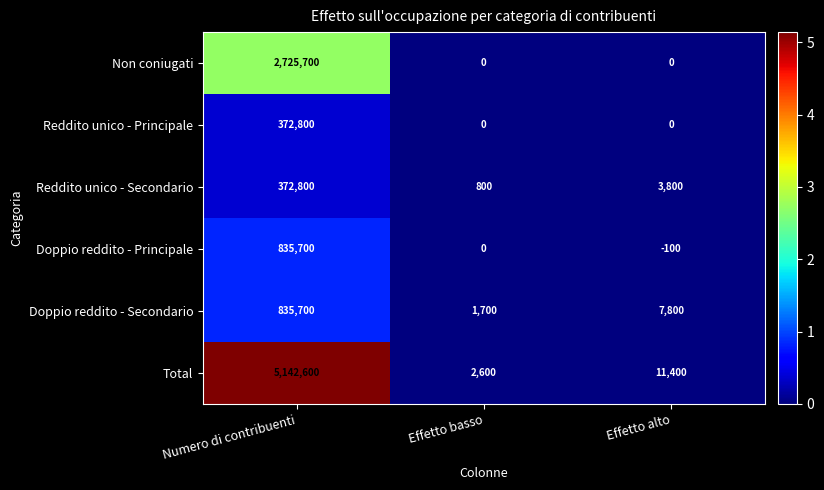

True or false: Doppio reddito - Secondario has a value of 7800 at Effetto alto.

True